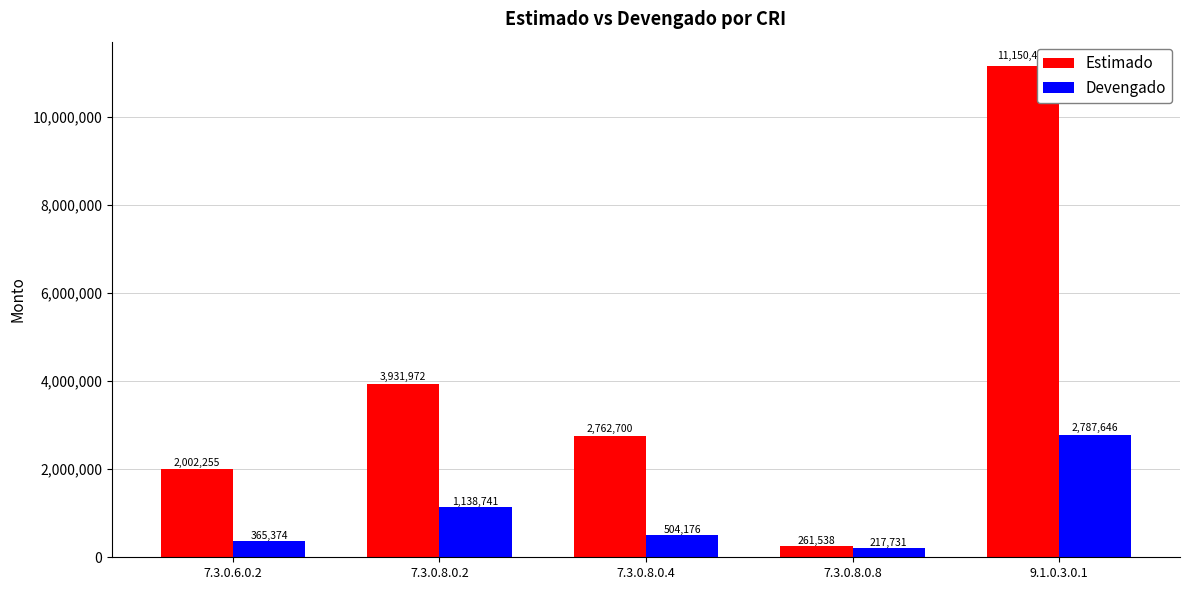

At which label does Devengado first exceed 504176?

7.3.0.8.0.2